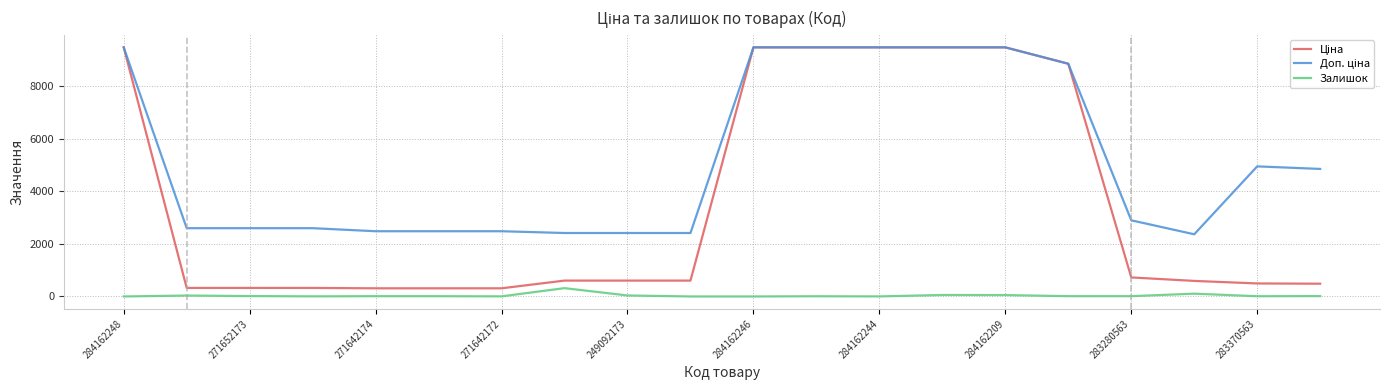

In Залишок, how many points are higher than both neighbors (excluding endpoints)?

6